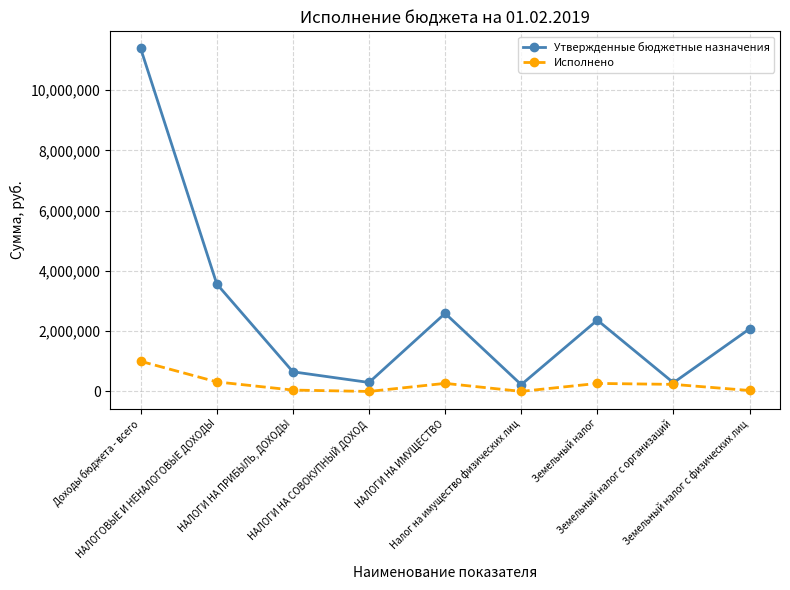

What is the difference between the maximum and minimum values in the Исполнено series?

1000854.3